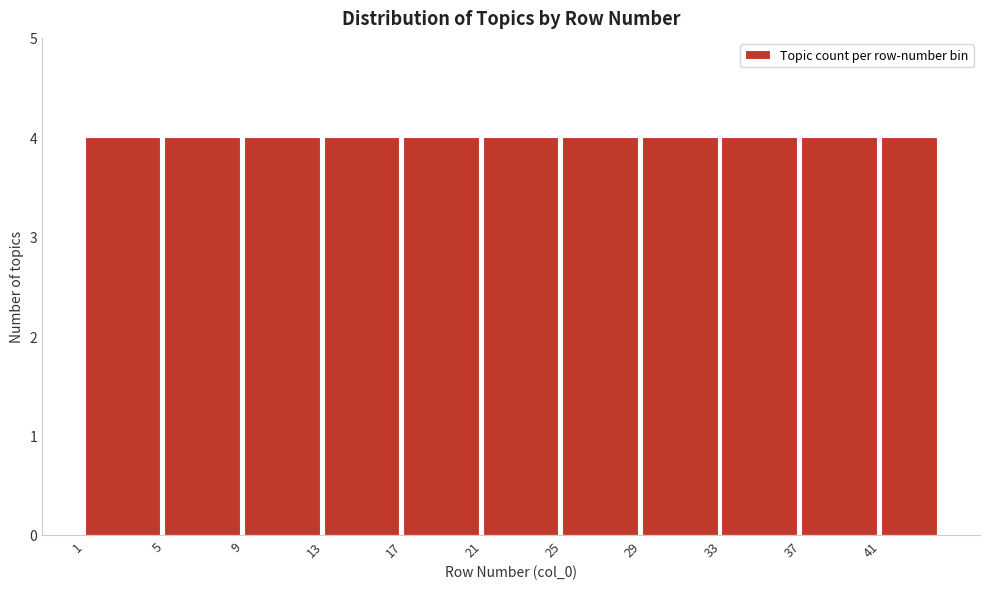

Reading left to right, transcribe this chart: for each bar, give the range it covers on the x-axis and its height. The values are not printed on the chart, so give them approximately, as read against the axis.

1 to 5: 4
5 to 9: 4
9 to 13: 4
13 to 17: 4
17 to 21: 4
21 to 25: 4
25 to 29: 4
29 to 33: 4
33 to 37: 4
37 to 41: 4
41 to 44: 4